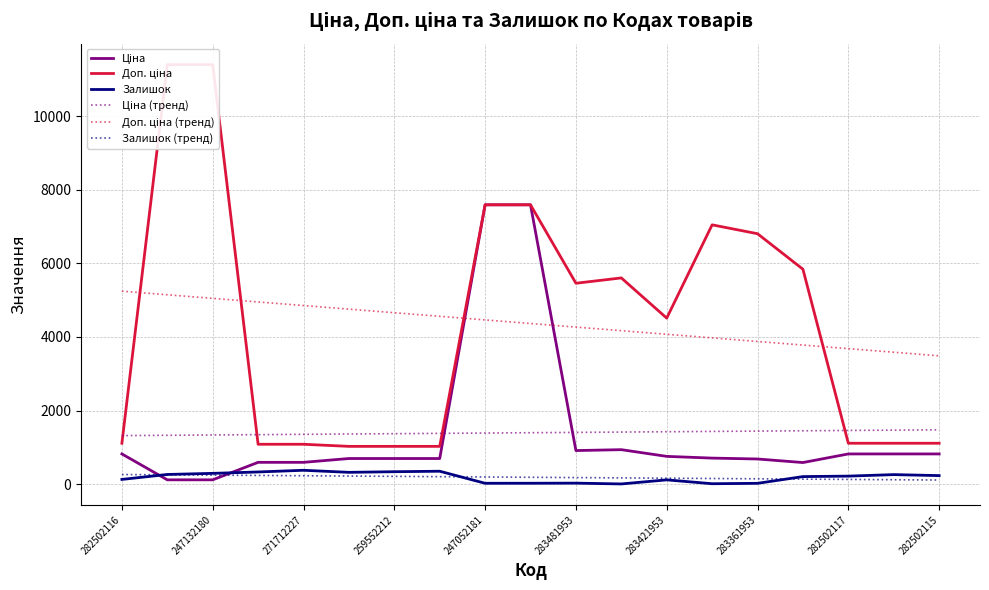

What is the average value of the Ціна (тренд) series?

1396.0